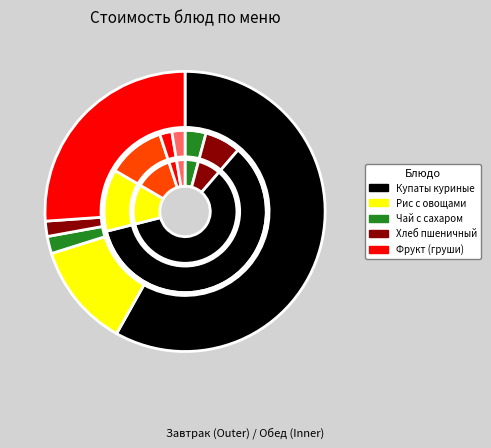

Between Купаты куриные (обед) and Фрукт по сезону (груши), which is larger?

Купаты куриные (обед)